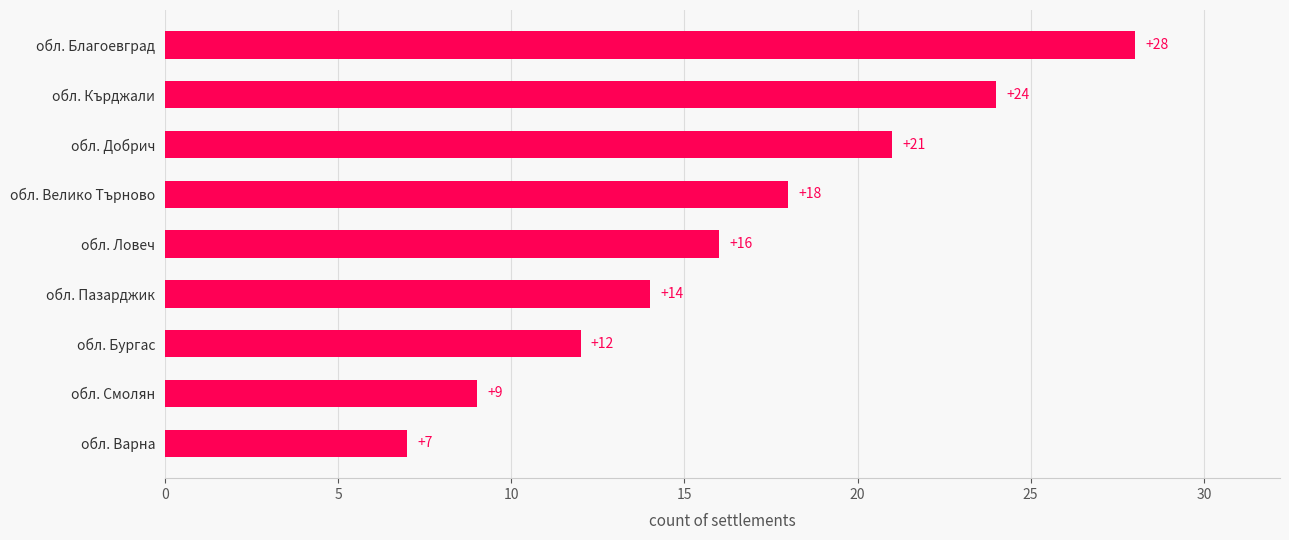

What is the greatest value displayed?

28